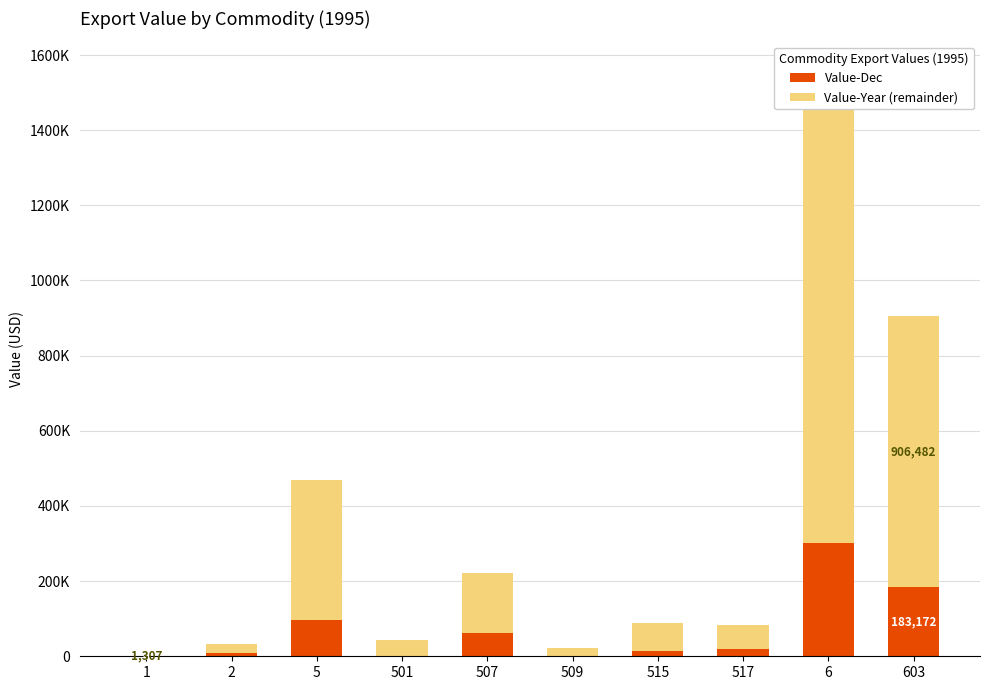

What is the difference between the second highest and second lowest values in the Value-Dec series?

183172